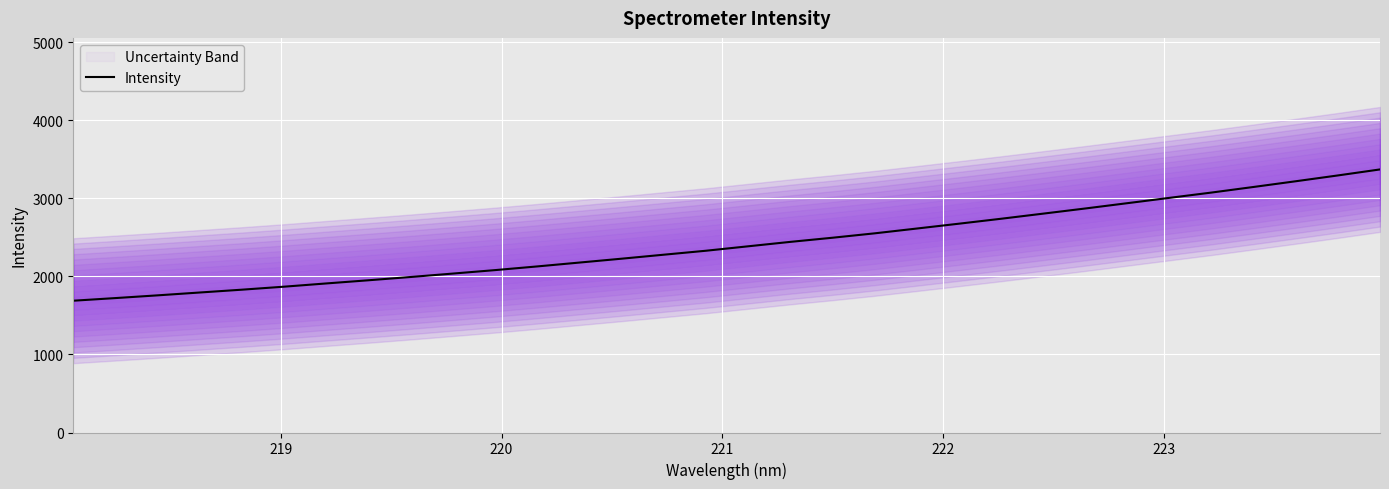

What is the maximum value for Intensity?

3369.2